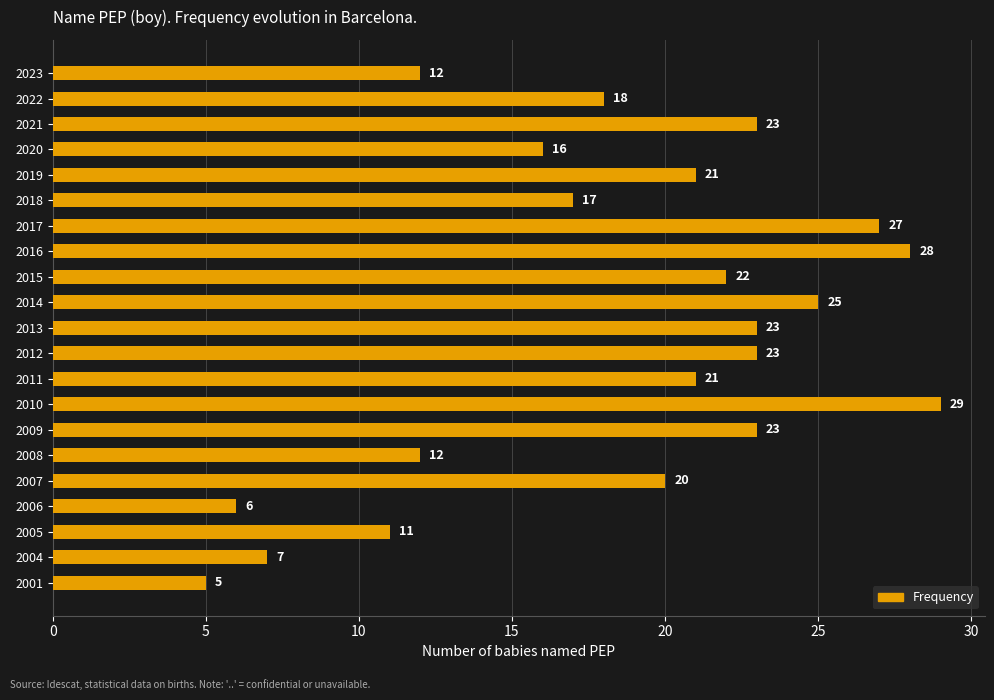

Between 2009 and 2014, which is larger?

2014